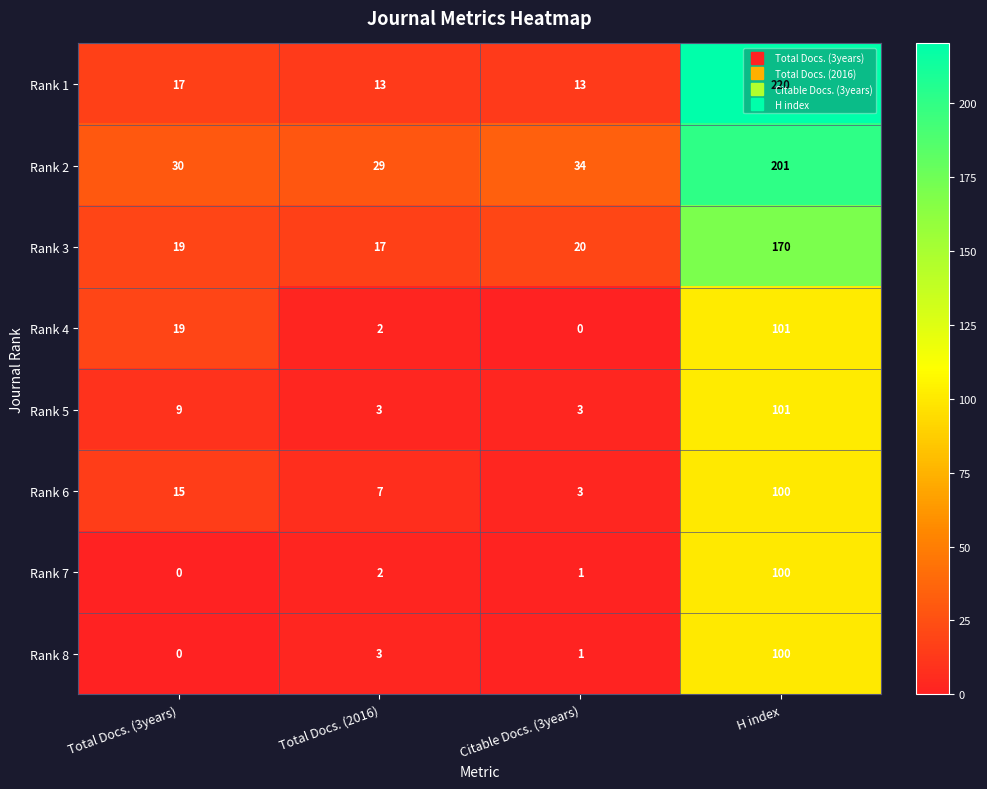

Which series has the widest spread of values?

Rank 1